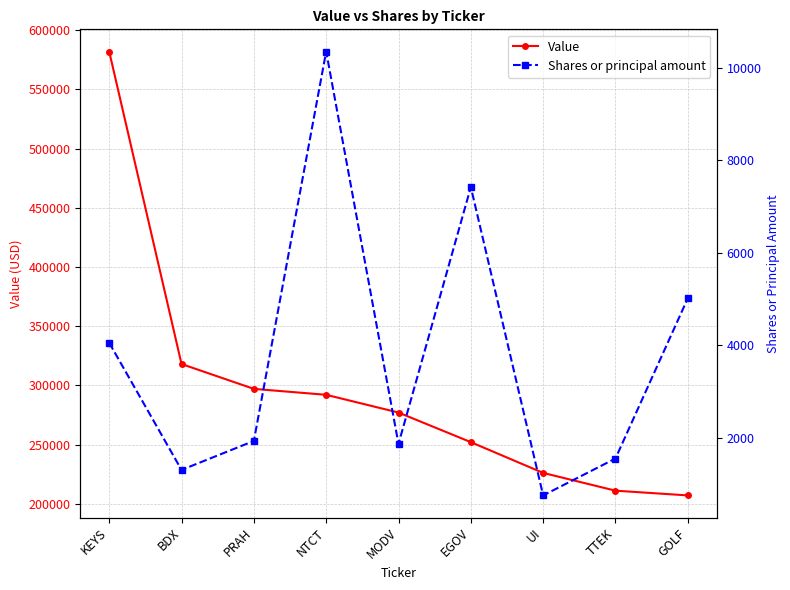

Rank the series at PRAH from lowest to highest value.

Shares or principal amount, Value